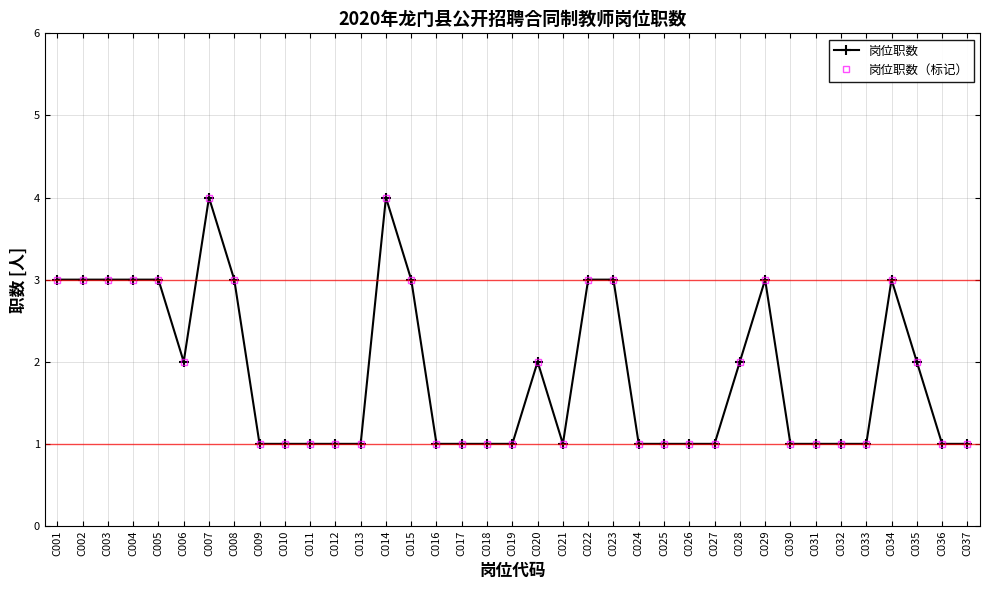

Does the chart have visible grid lines?

Yes